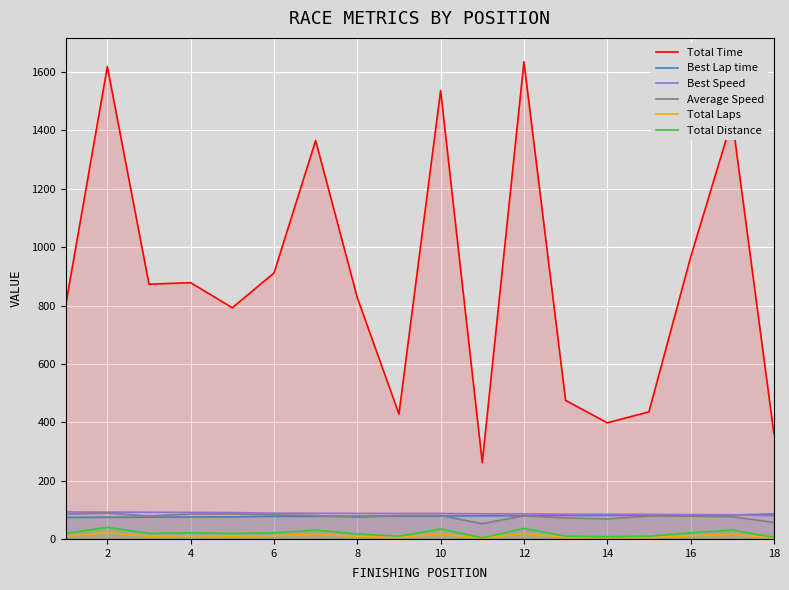

True or false: Total Distance and Best Speed intersect in this chart.

False